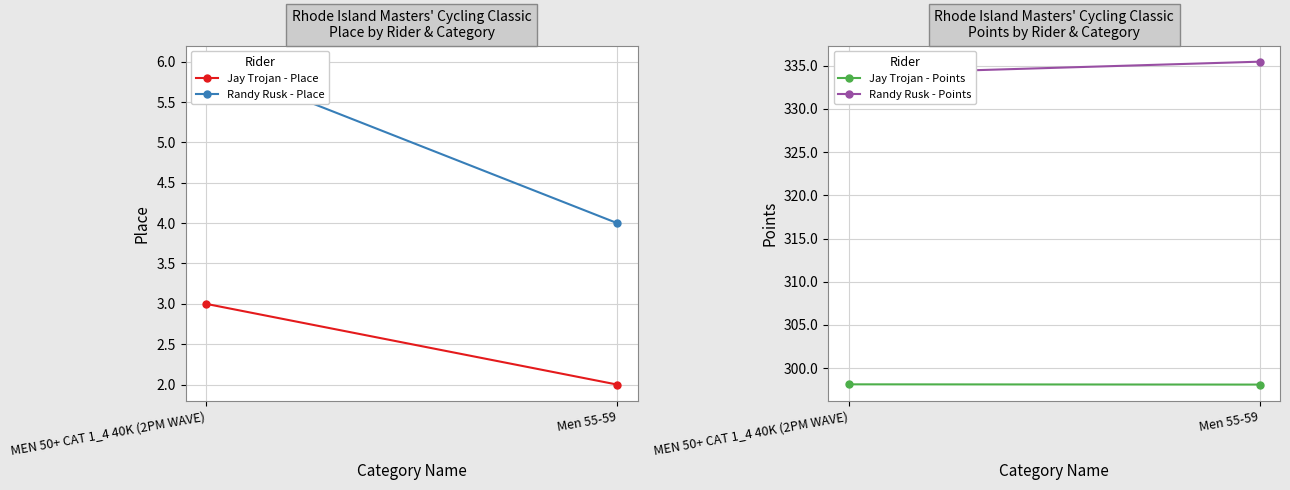

At Men 55-59, list the series in order from largest to smallest.

Randy Rusk - Points, Jay Trojan - Points, Randy Rusk - Place, Jay Trojan - Place